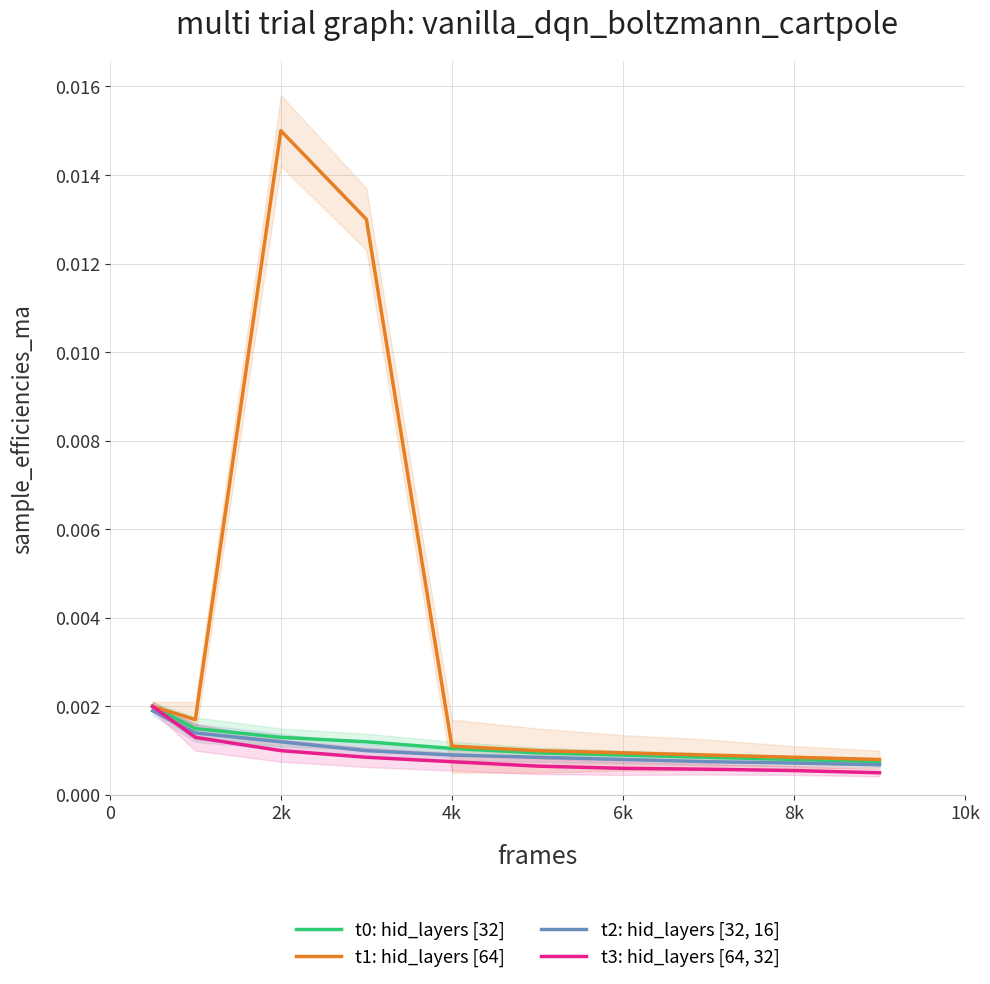

Which label corresponds to the largest value in the chart?

2k